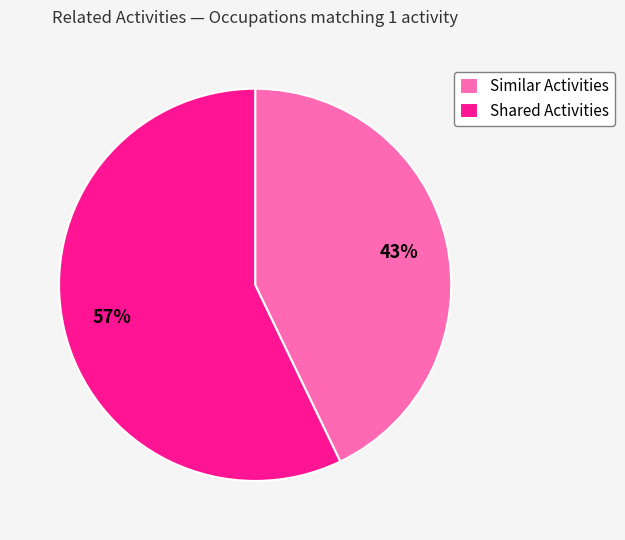

What percentage is the Similar Activities slice, to the nearest percent?

43%